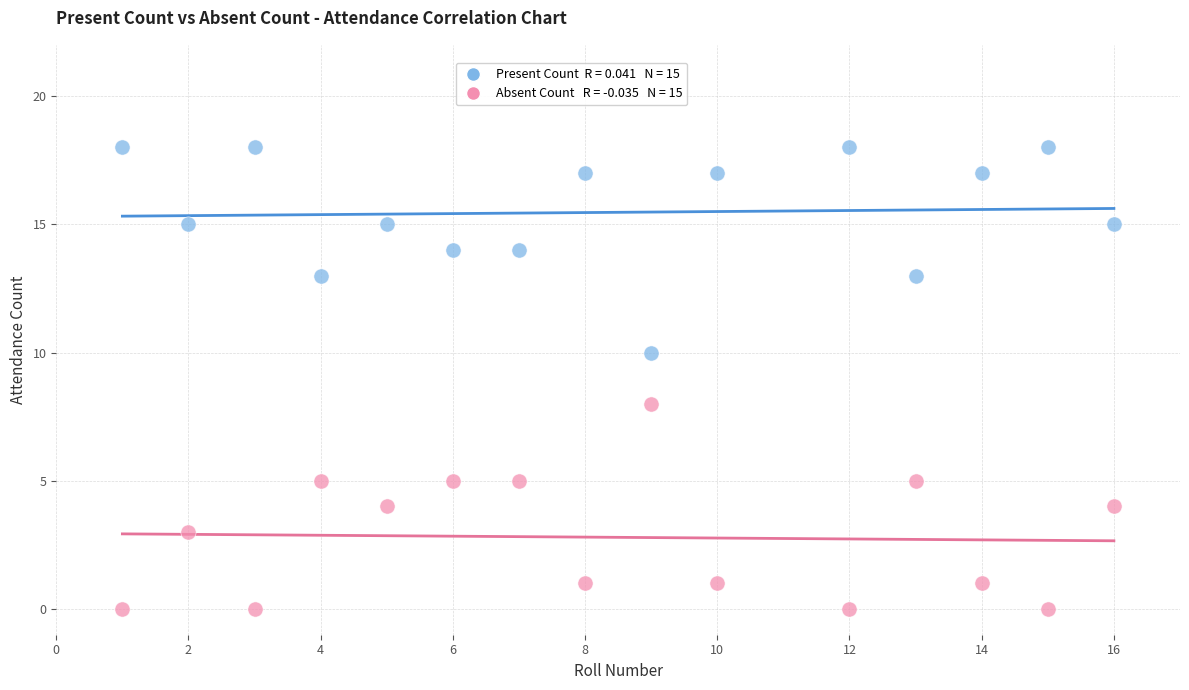

Across all data points, what is the range of Y values (max minus min)?

18